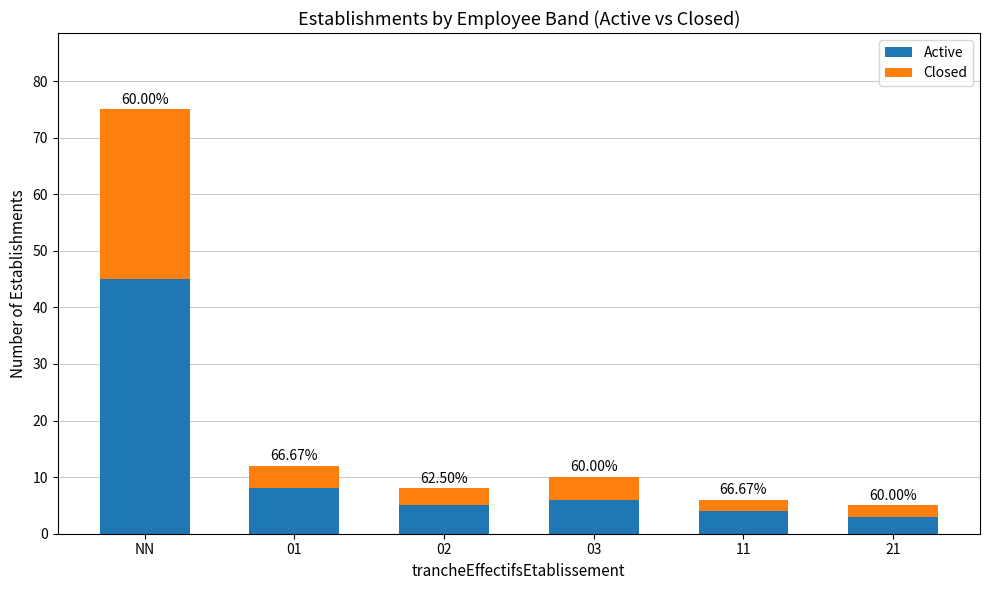

Rank the series at 02 from lowest to highest value.

Closed, Active